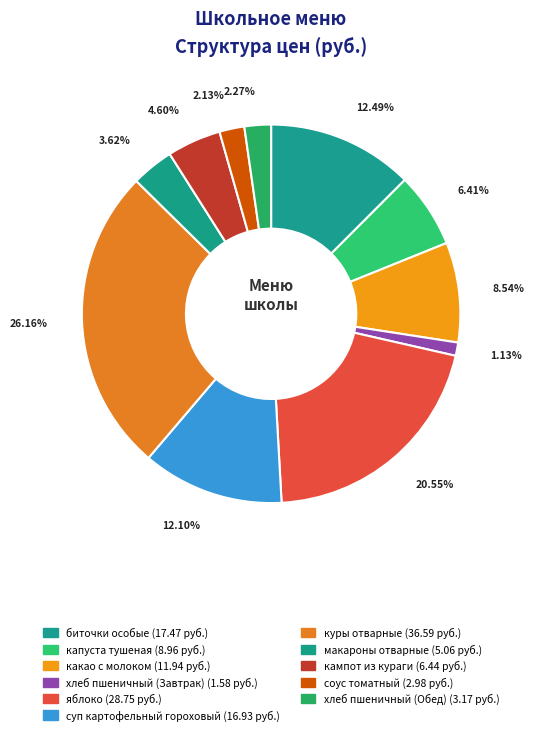

Combined, do хлеб пшеничный (Обед) and биточки особые account for over 50%?

No